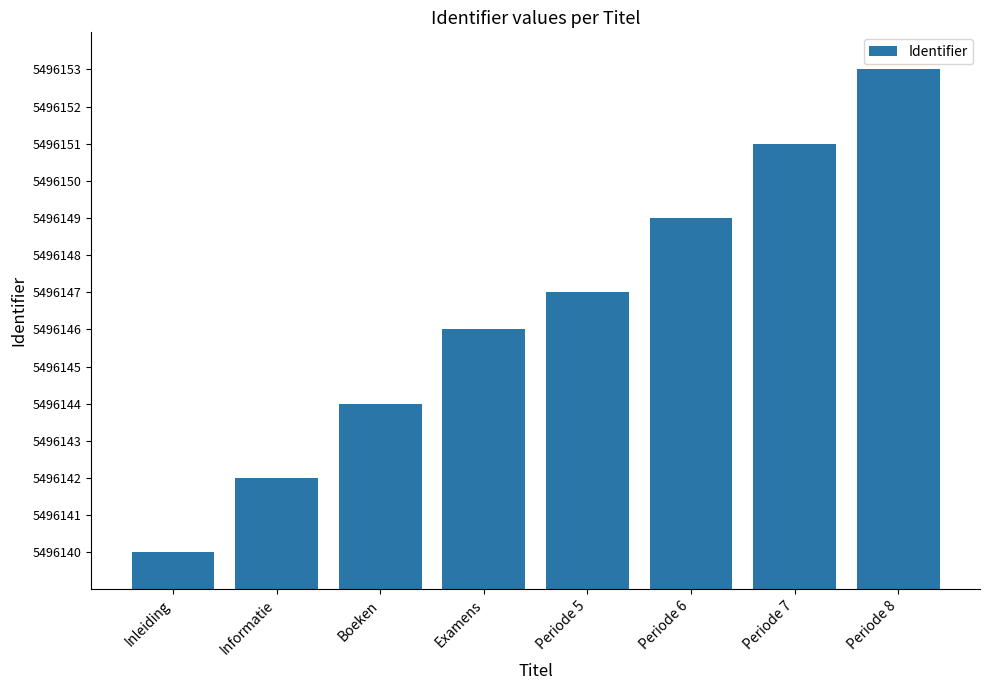

List the labels in order of value, smallest first.

Inleiding, Informatie, Boeken, Examens, Periode 5, Periode 6, Periode 7, Periode 8